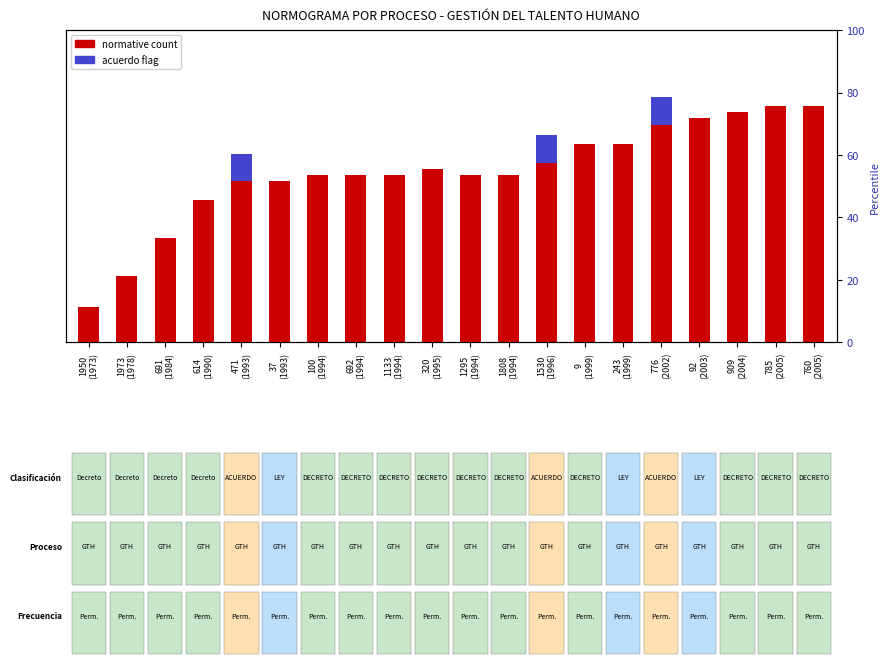

At which label is normative count closest to 0?

1950
(1973)